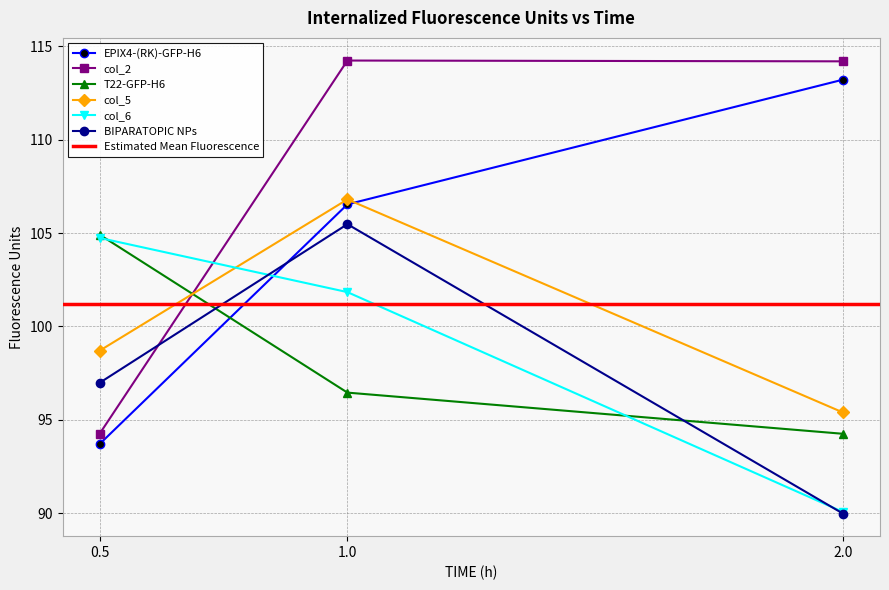

What is the difference between the highest and lowest values at 1.0?

17.8